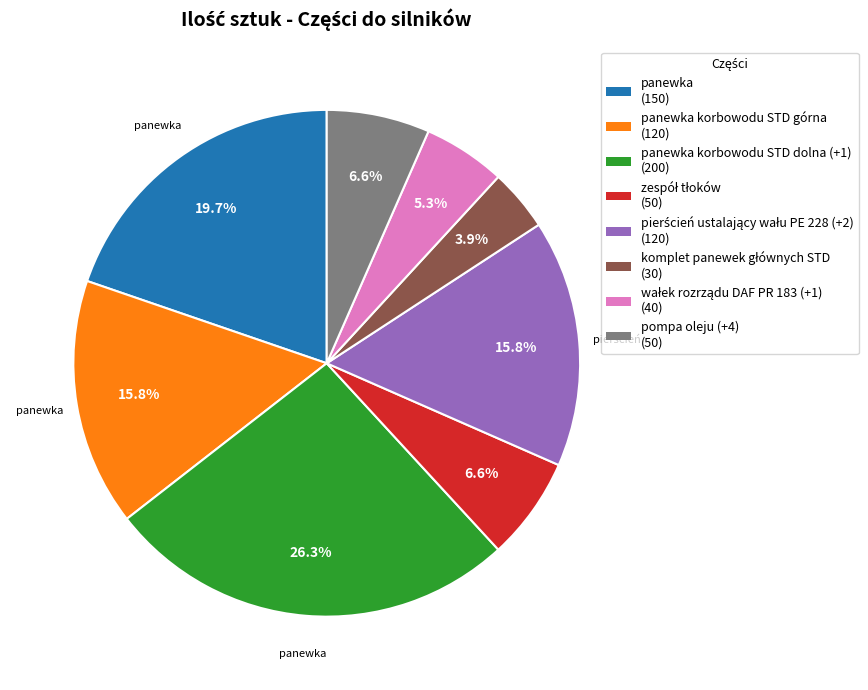

Does any single category account for the majority?

No